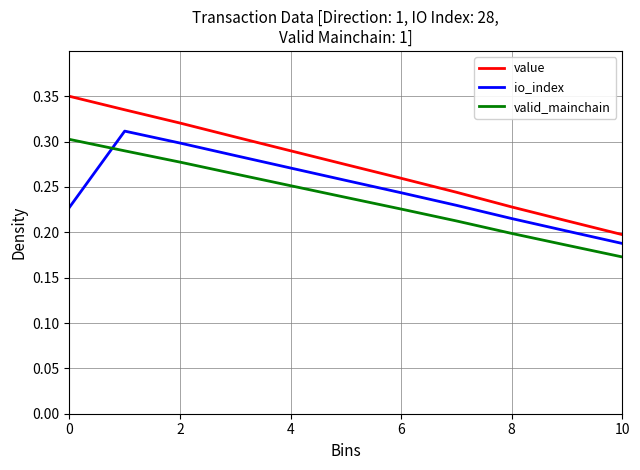

Which series has the widest spread of values?

value